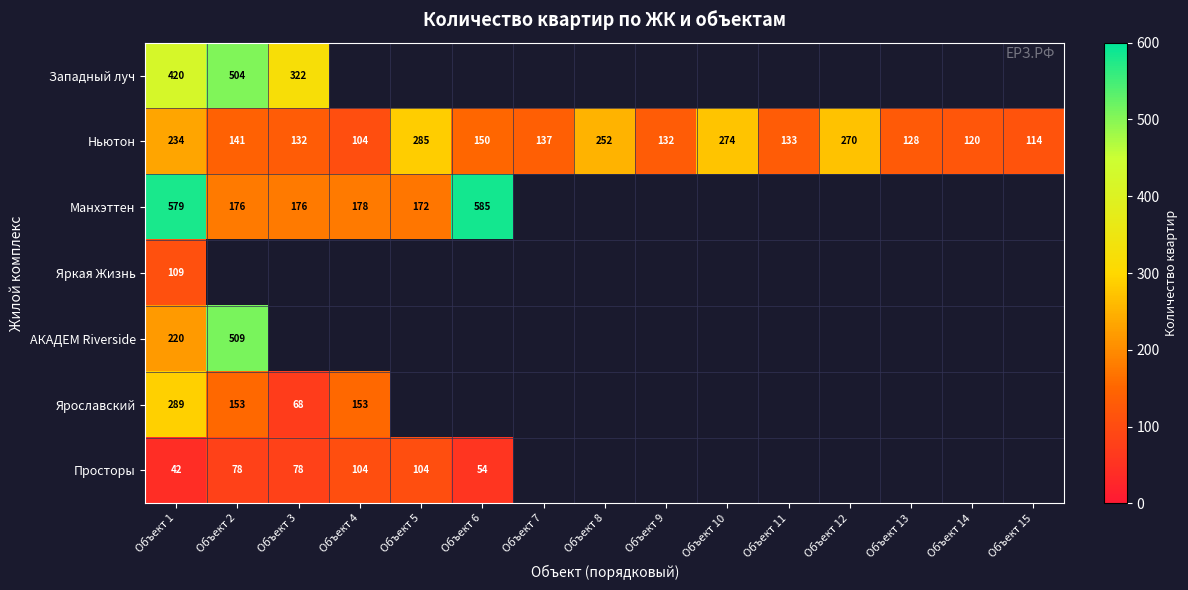

What is the total value across all series at Объект 1?

1893